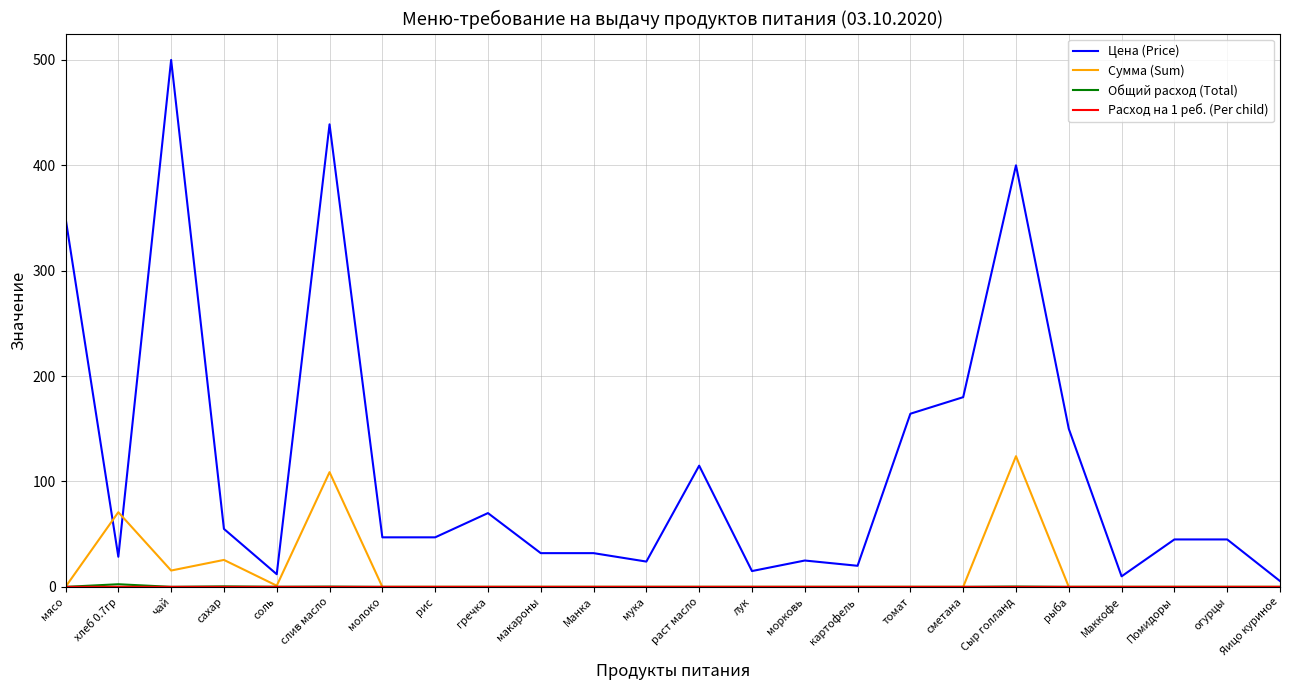

What is the difference between the highest and lowest values at раст масло?

115.0